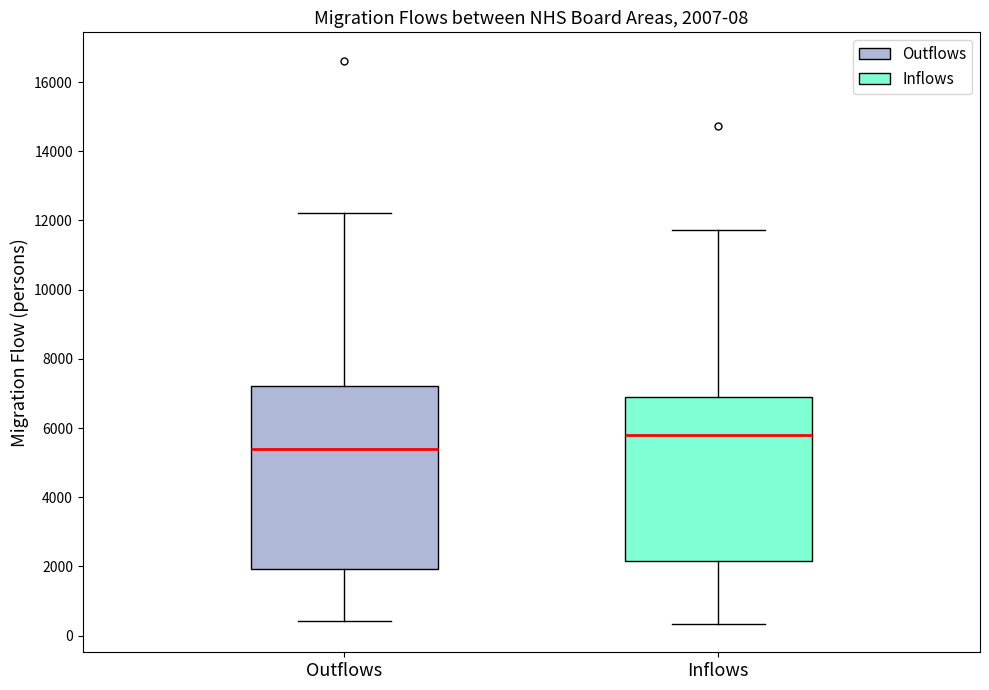

Which box has the highest median line?

Inflows